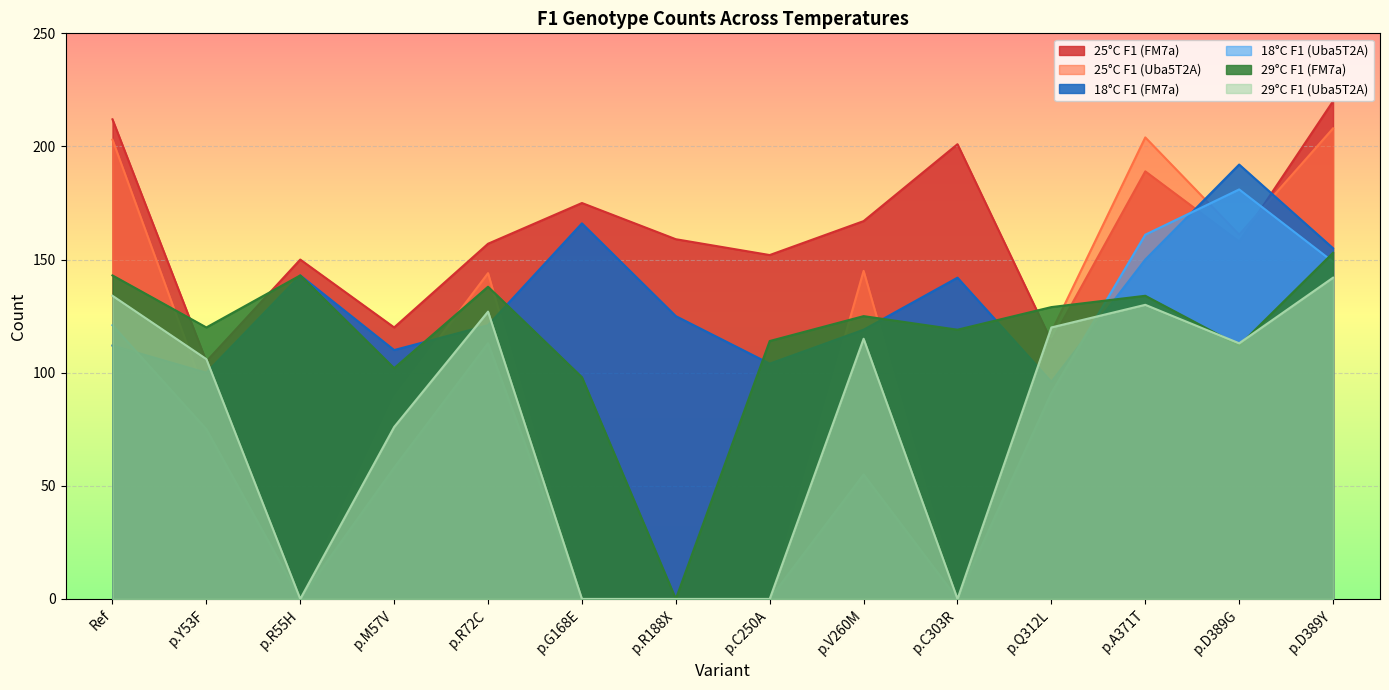

How many intersections are there between 25°C F1 (Uba5T2A) and 18°C F1 (FM7a)?

8